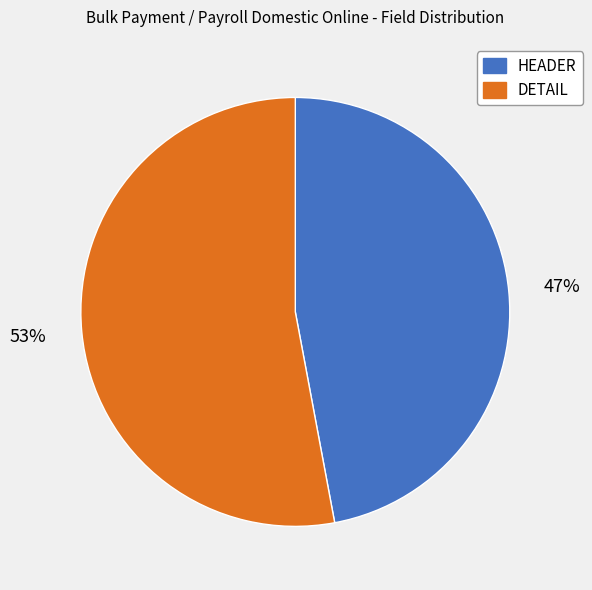

To the nearest percent, what is the difference between the largest and smallest slice percentages?

6%